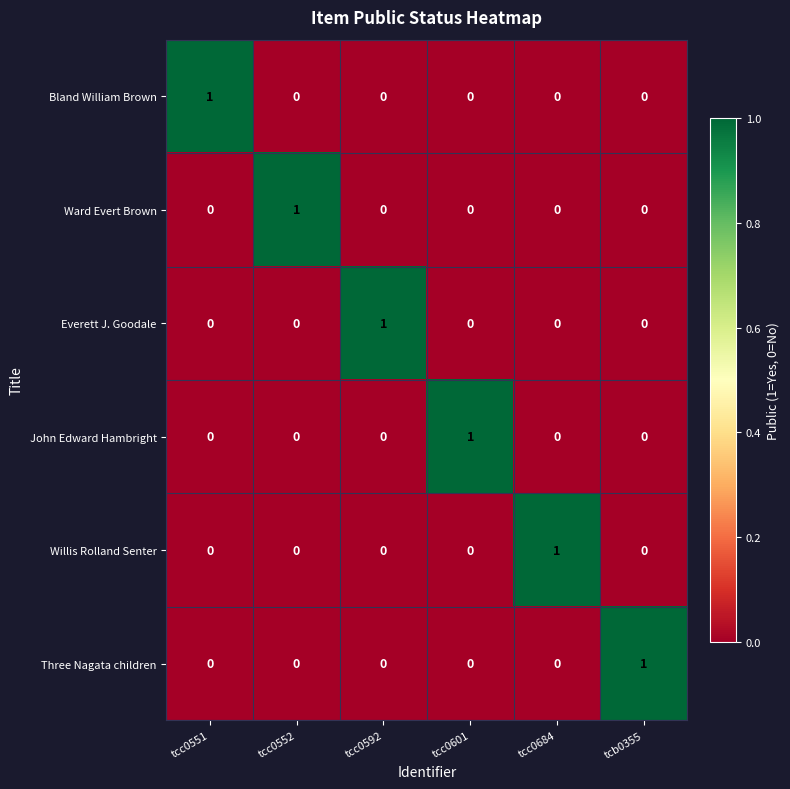

How many Ward Evert Brown values are between 0 and 1?

6